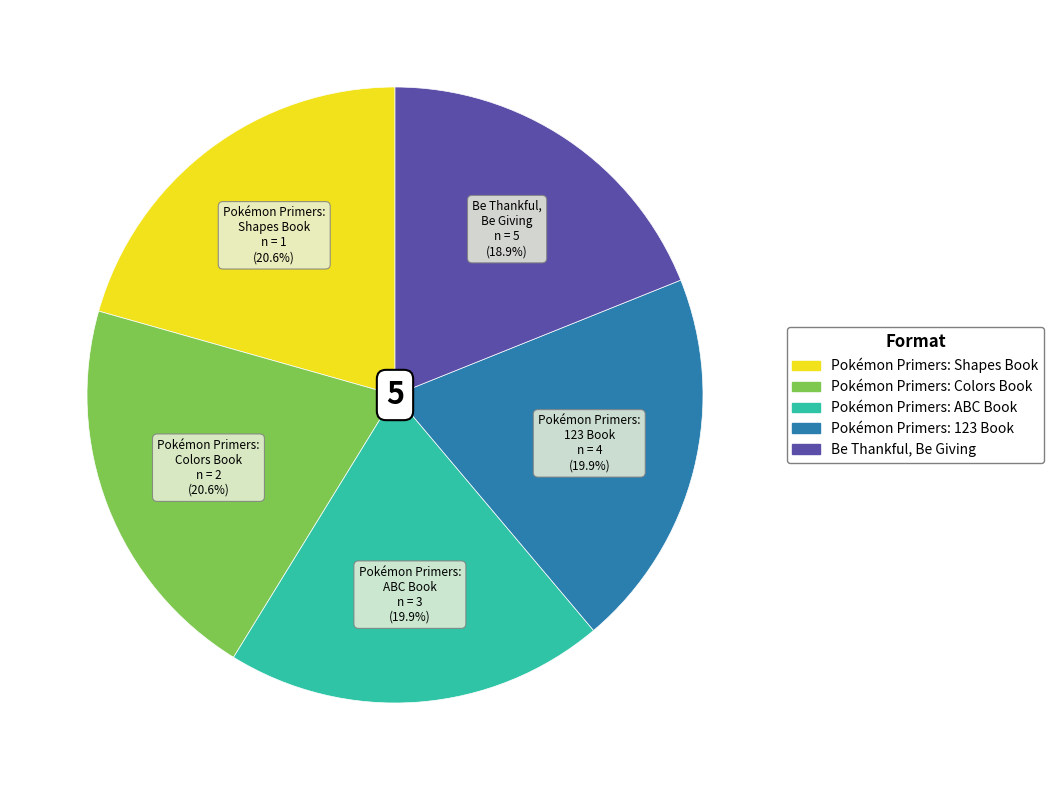

Does Pokémon Primers: ABC Book represent more than half of the total?

No